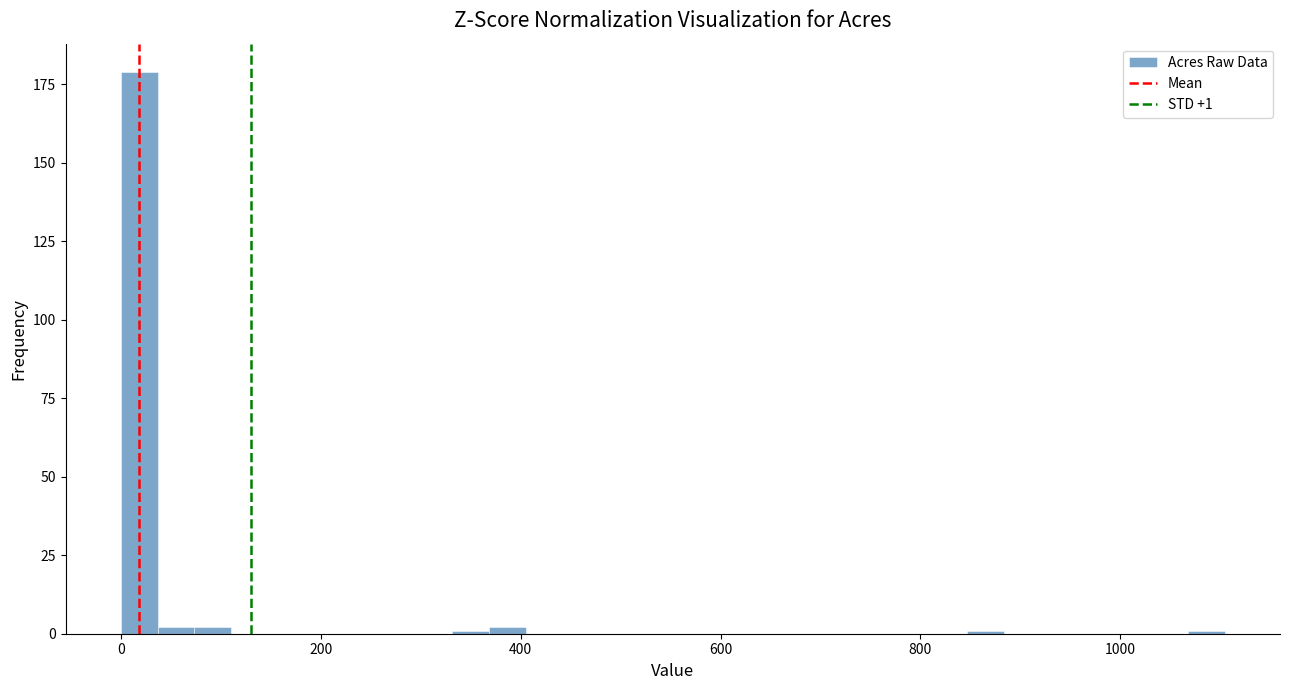

Read against the x-axis, roughly where is the centre of the tallest bar?

20